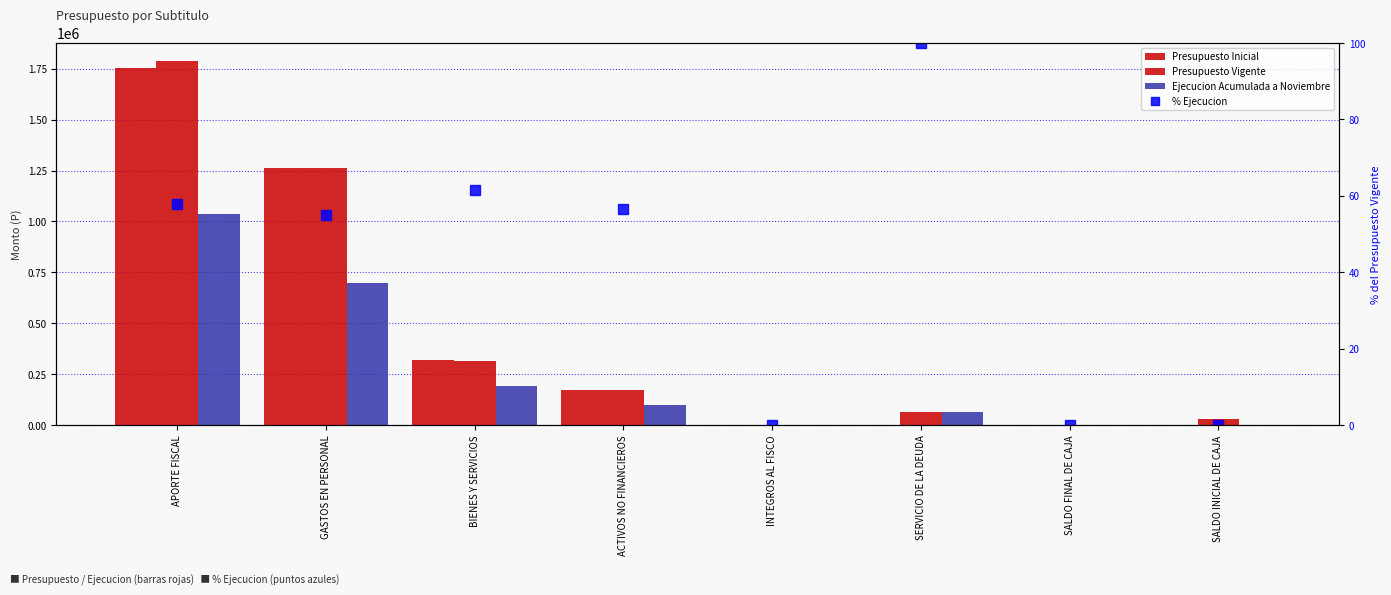

At which category is the sum across all series the highest?

APORTE FISCAL